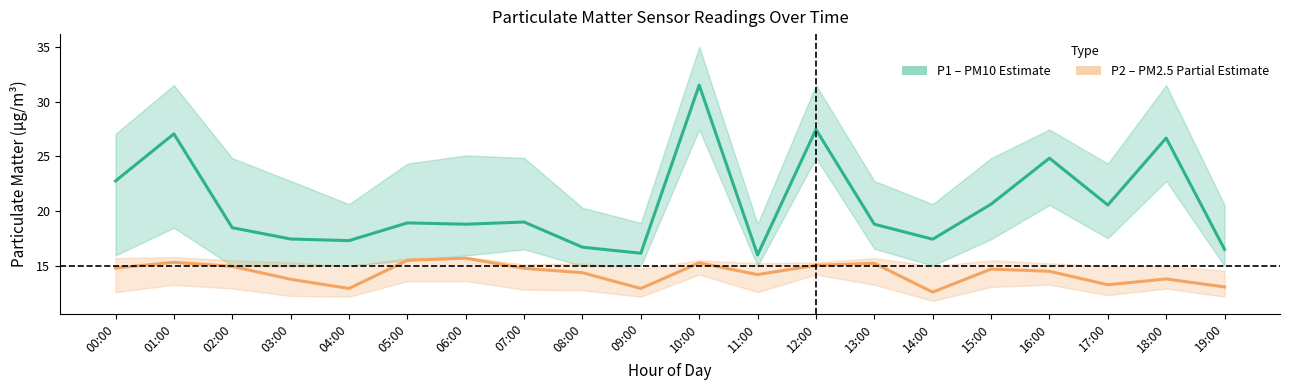

Which series has the widest spread of values?

P1 (PM10)